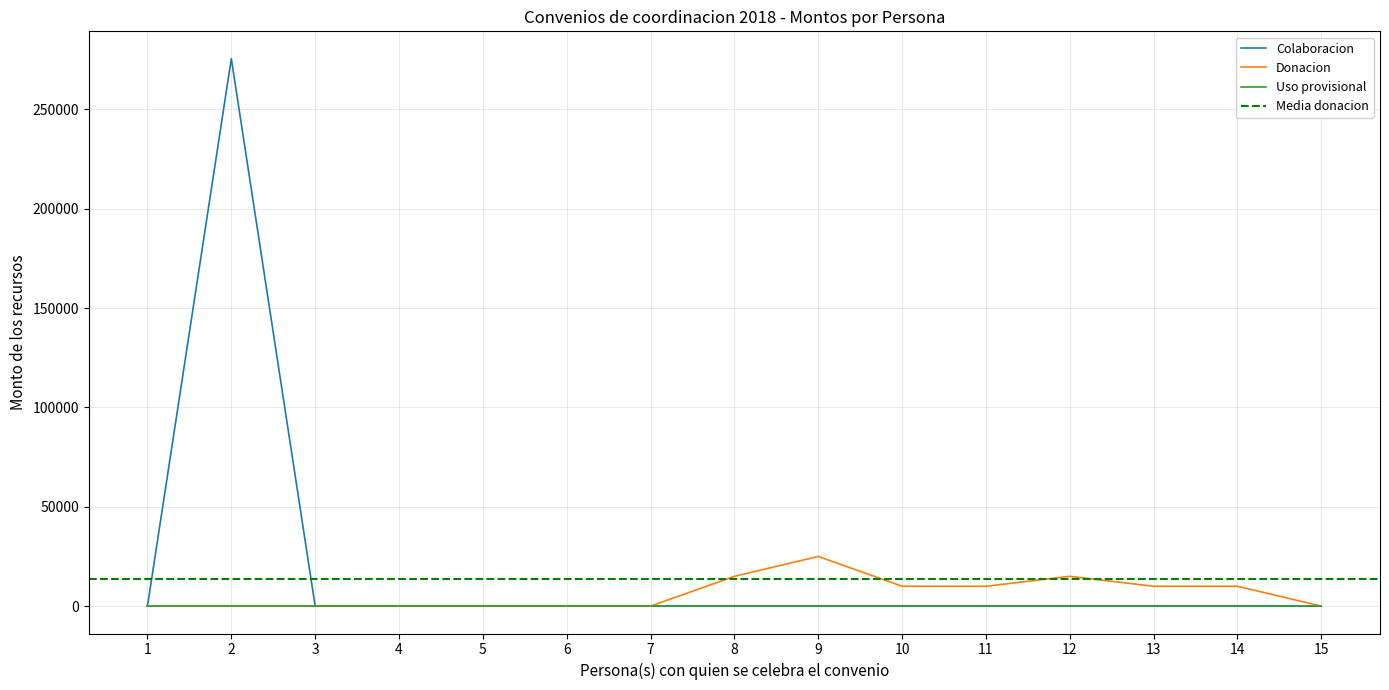

The value of Colaboracion at 11 is 0.0. True or false?

True